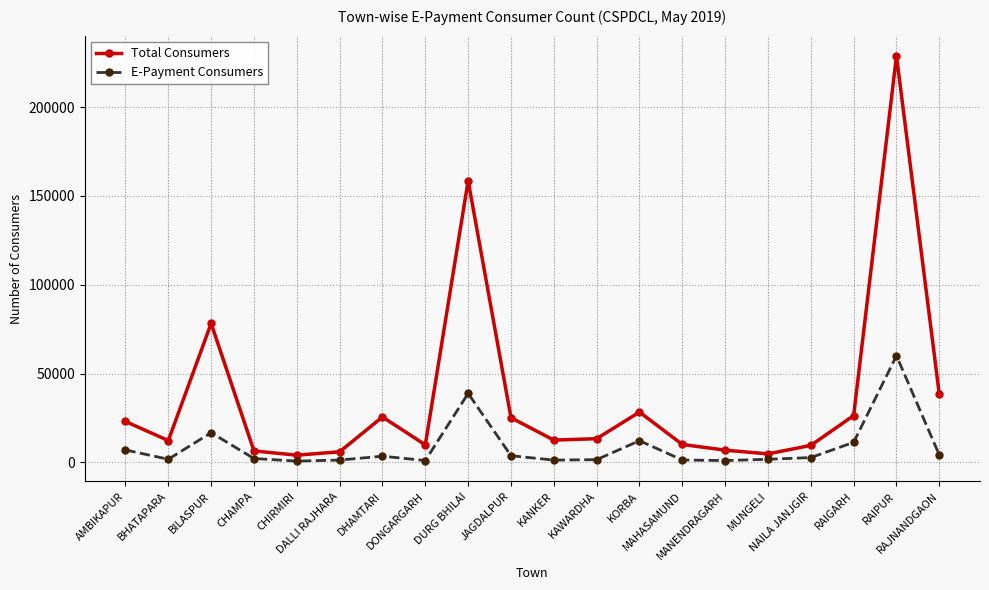

Where is the first local minimum for Total Consumers?

BHATAPARA